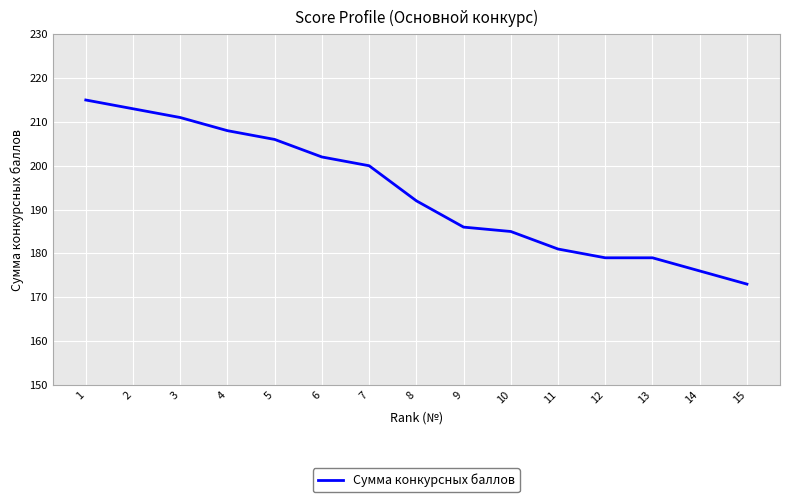

Where is the data nearest to the value 194?

8